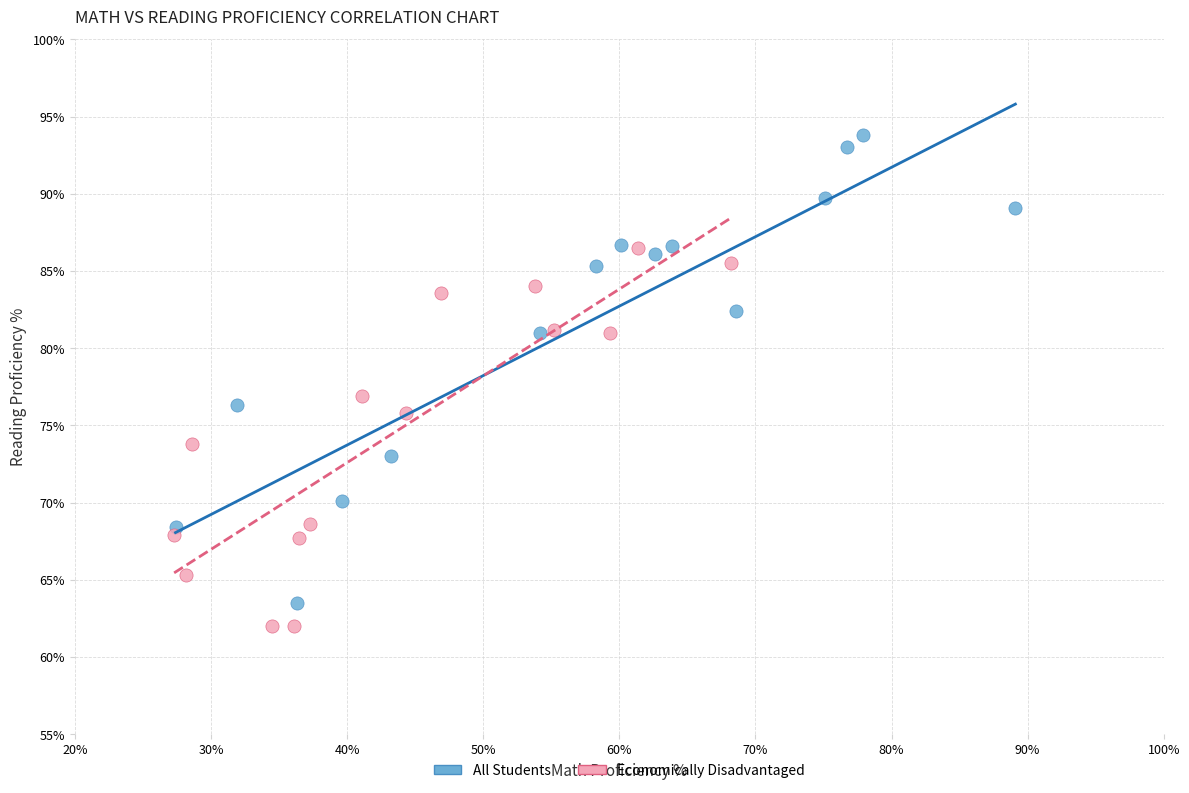

Which series has the widest spread of Y values?

All Students